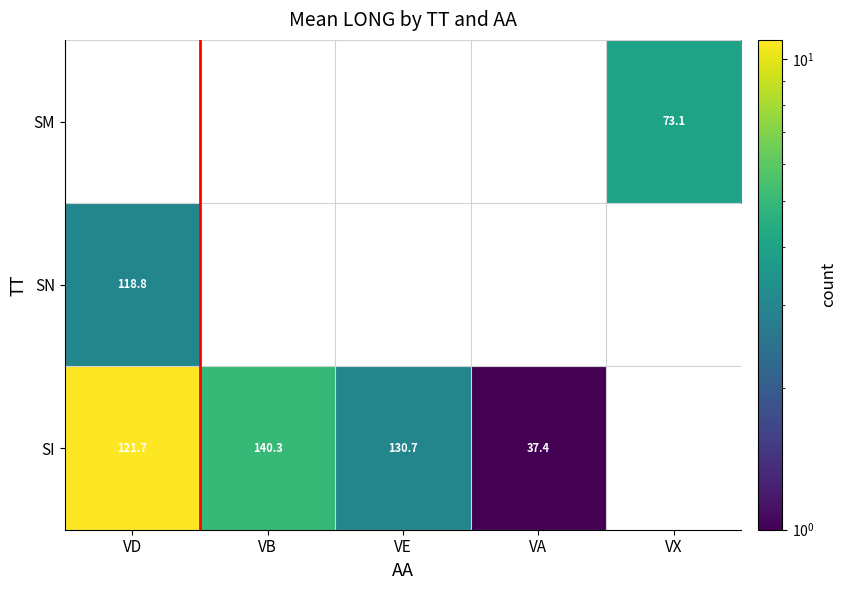

Count the number of data series in this chart.

3